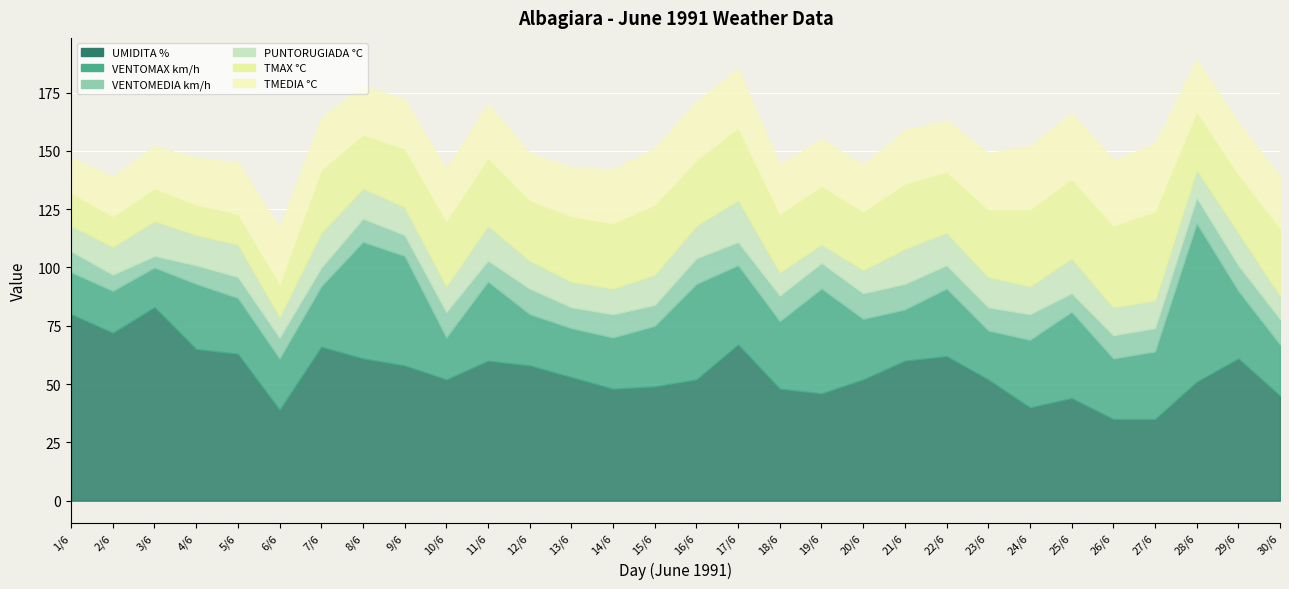

Where is the first local maximum for UMIDITA %?

3/6